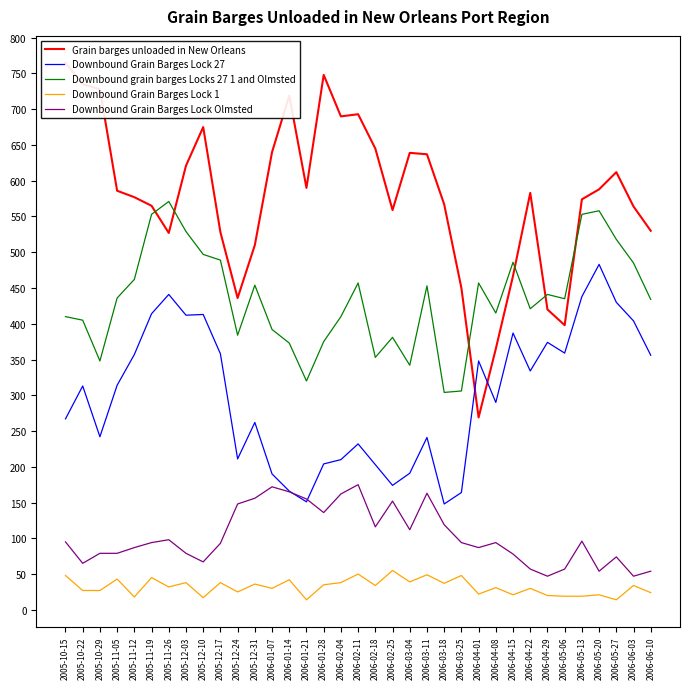

The value of Grain barges unloaded in New Orleans at 2006-06-10 is 911. True or false?

False